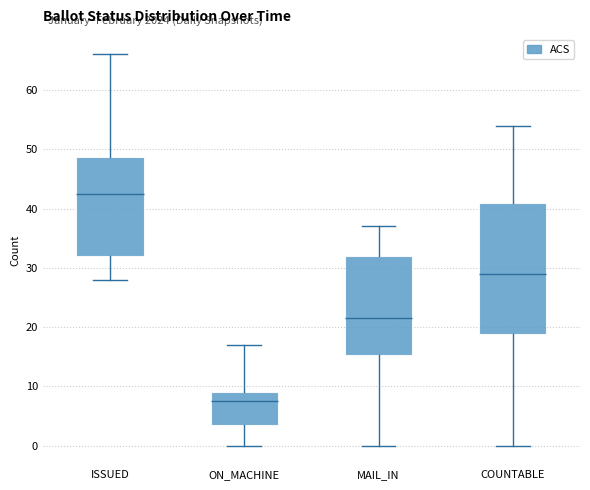

Reading left to right, read every box against the y-axis: the position of its median line, the range the box covers, and the ends of its whiskers. The values are not printed on the chart, so give them approximately, as read against the axis.

ISSUED: median 43, box 32 to 49, whiskers 28 to 66
ON_MACHINE: median 8, box 4 to 9, whiskers 0 to 17
MAIL_IN: median 22, box 15 to 32, whiskers 0 to 37
COUNTABLE: median 29, box 19 to 41, whiskers 0 to 54